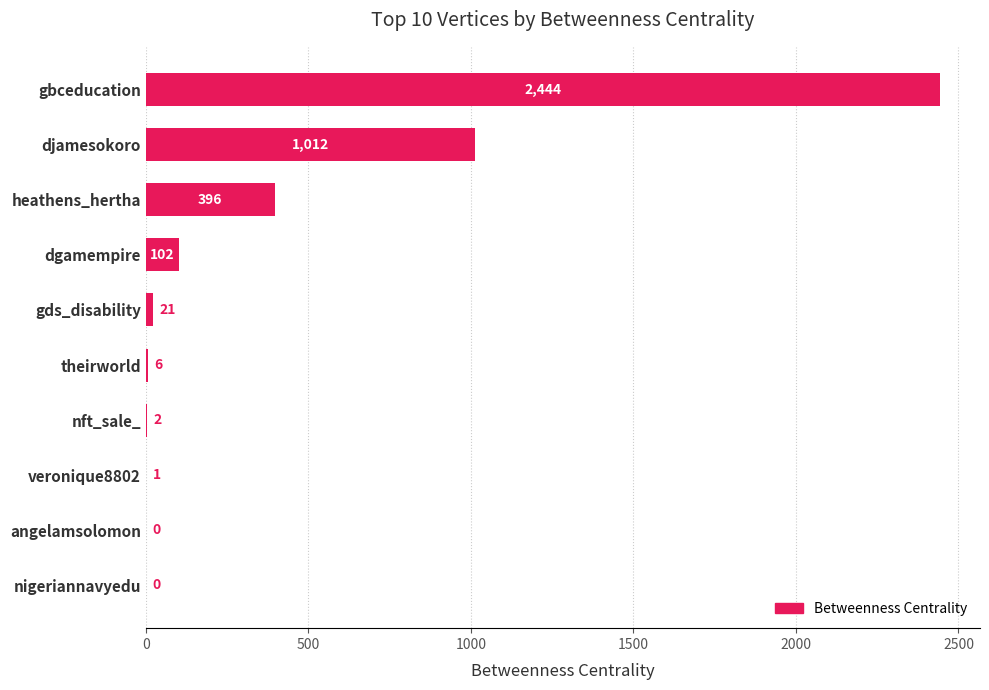

What is the sum of the values at dgamempire and nigeriannavyedu?

102